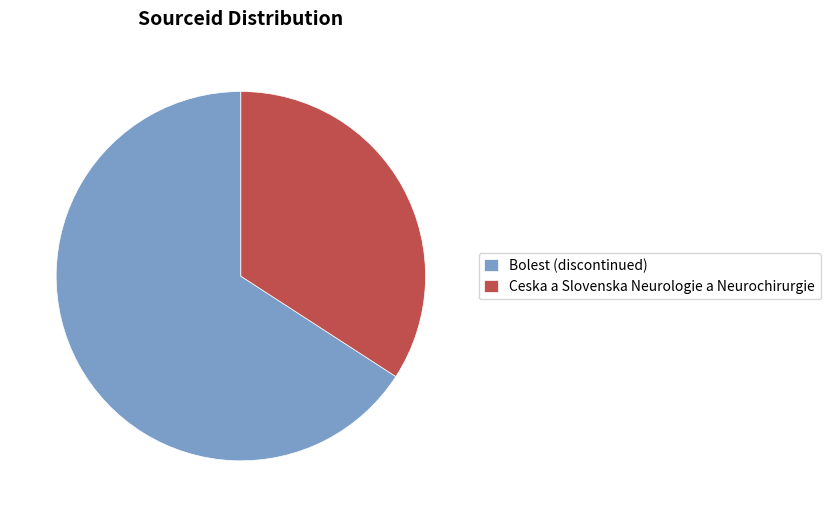

Which category has the smallest portion of the pie?

Ceska a Slovenska Neurologie a Neurochirurgie